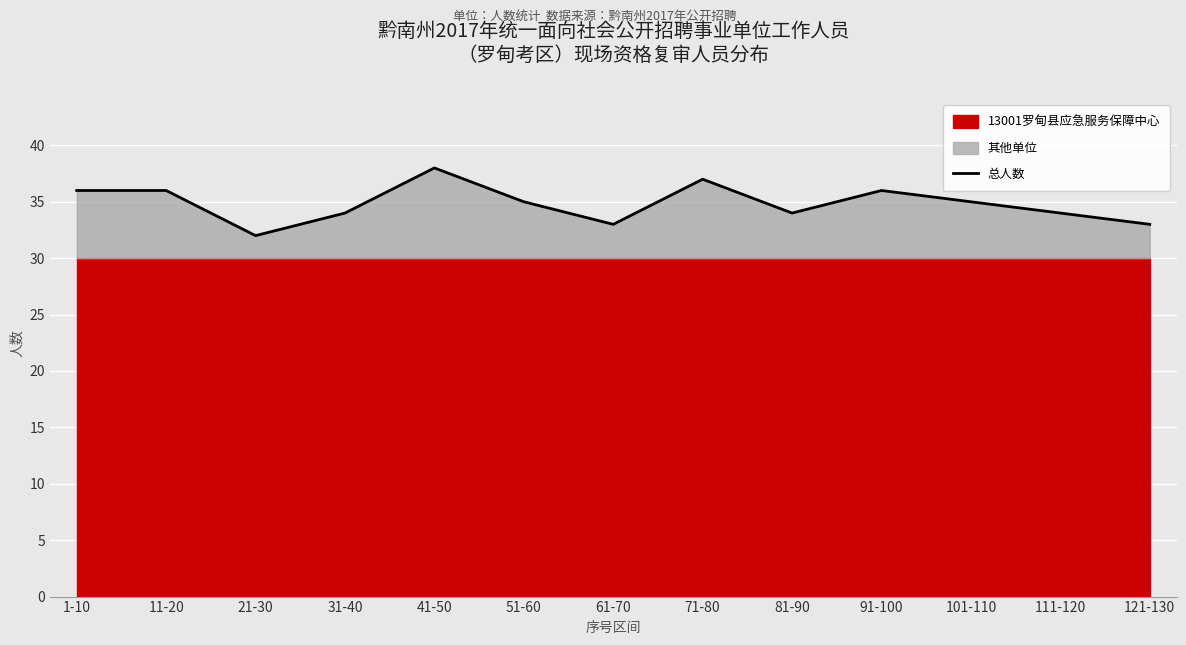

True or false: 总人数 has a value of 36 at 1-10.

True